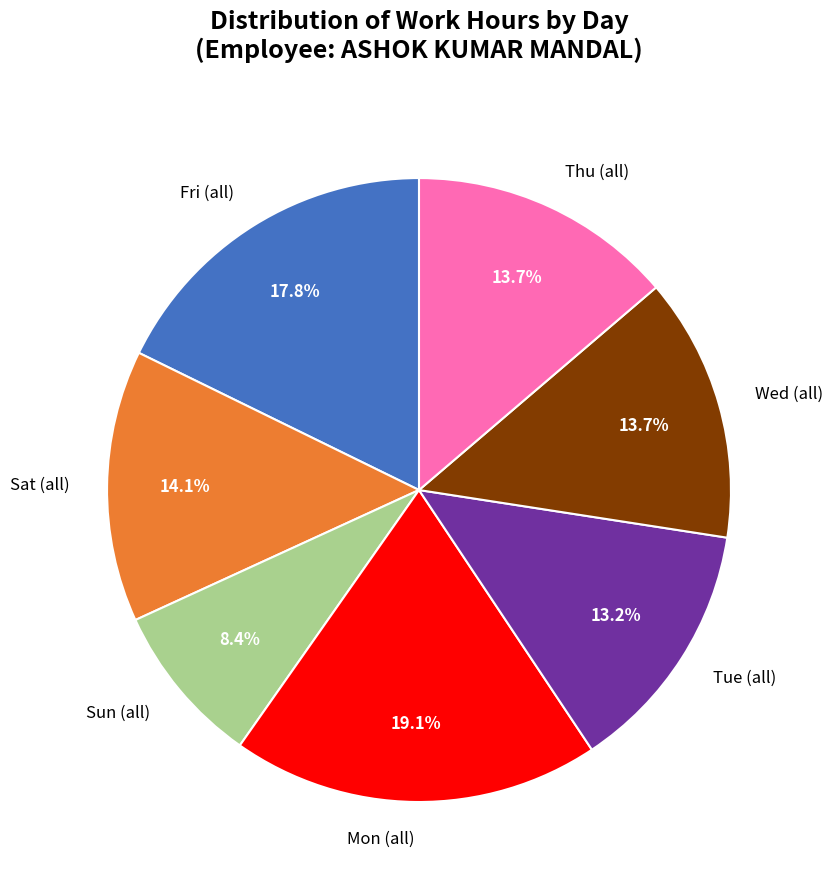

Between Fri (all) and Thu (all), which is larger?

Fri (all)